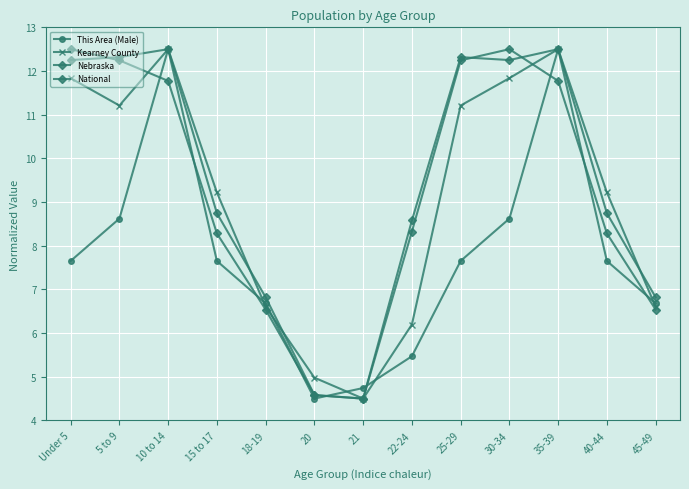

Does the chart have visible grid lines?

Yes